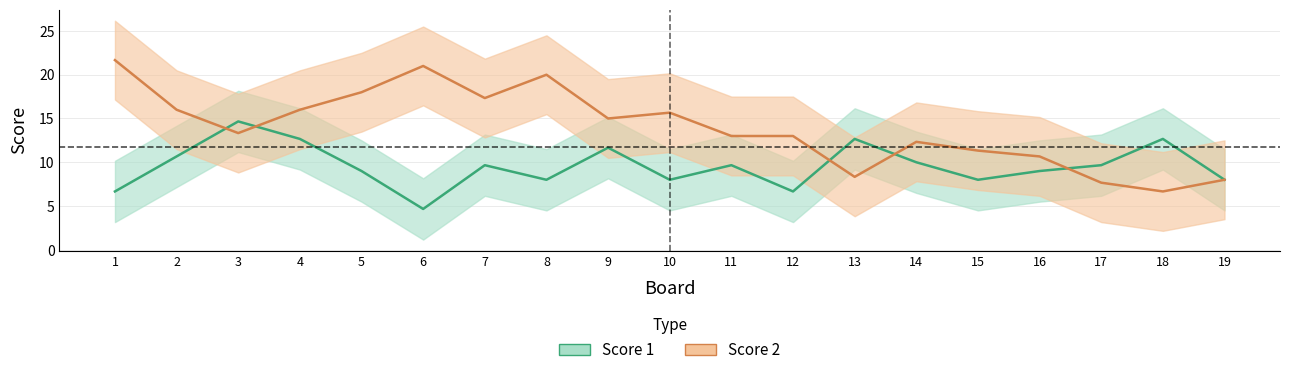

List the series in order of their overall mean, lowest first.

Score 1, Score 2